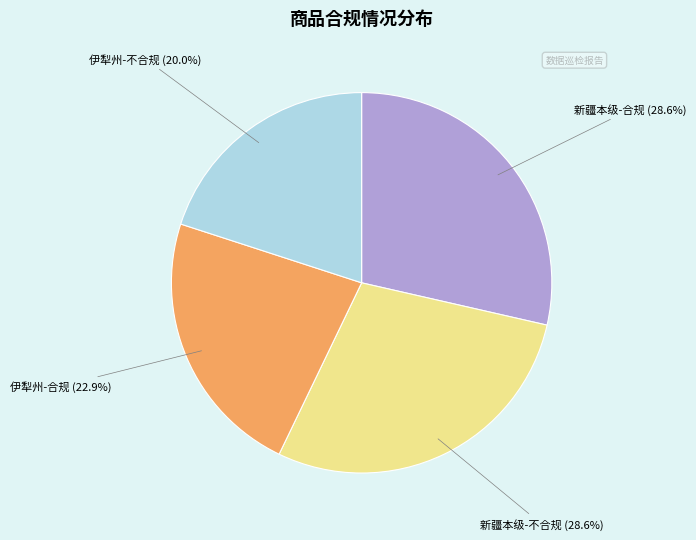

Is there any slice that represents more than half of the pie?

No